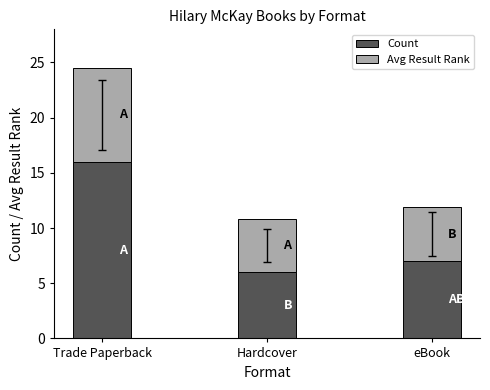

At which category is the sum across all series the highest?

Trade Paperback